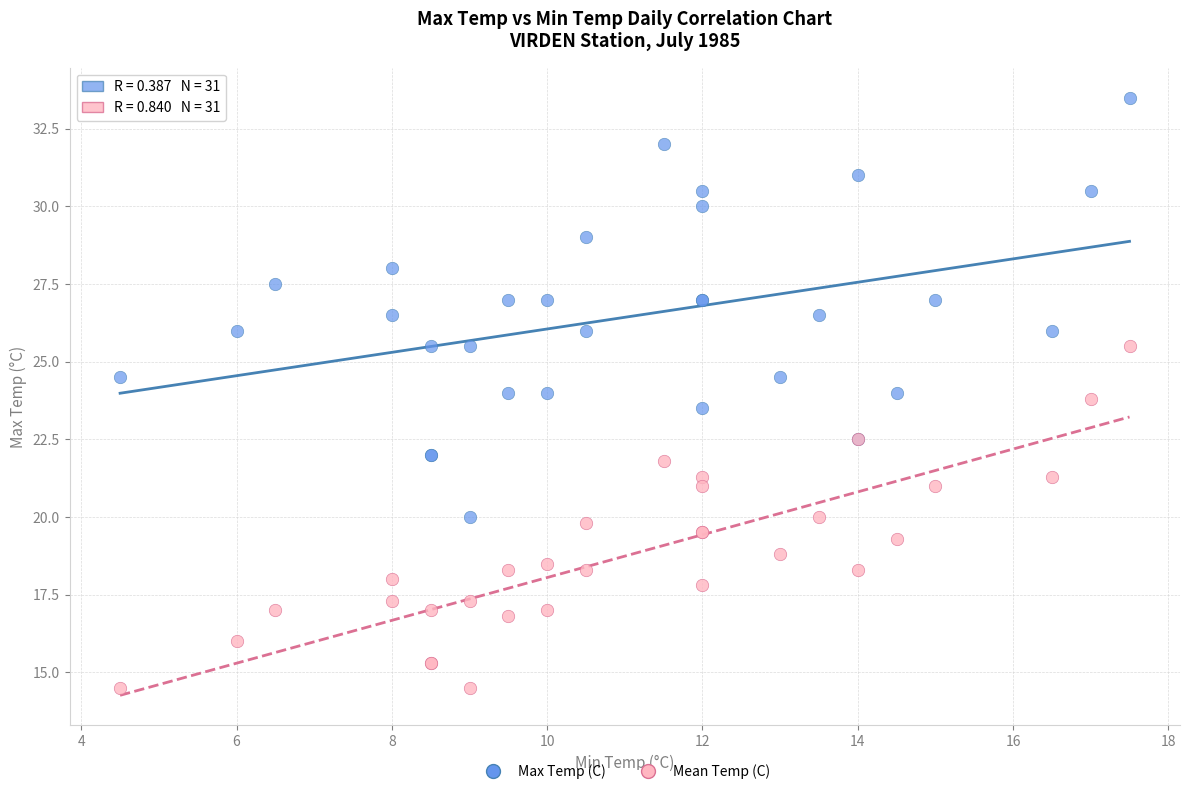

Which series has the largest Y range (max minus min)?

Max Temp (C)